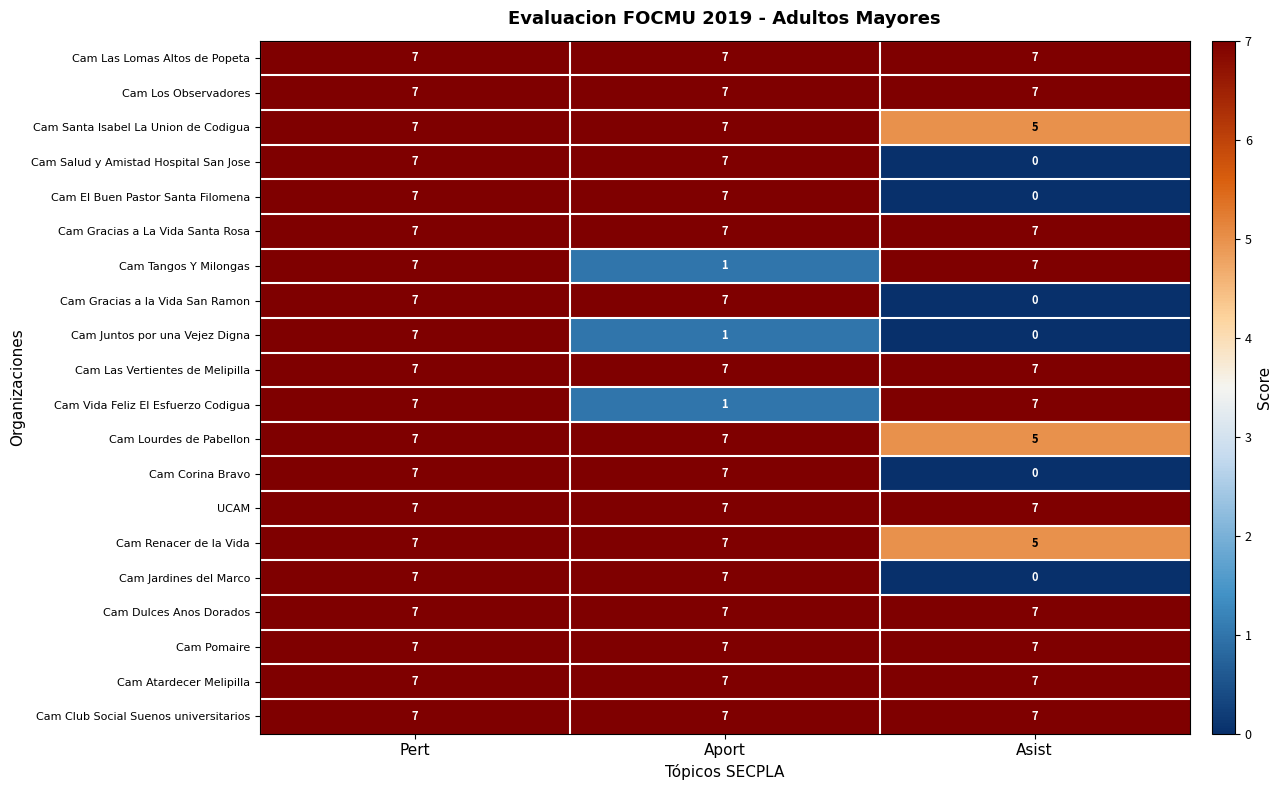

Count the number of categories in the chart.

3